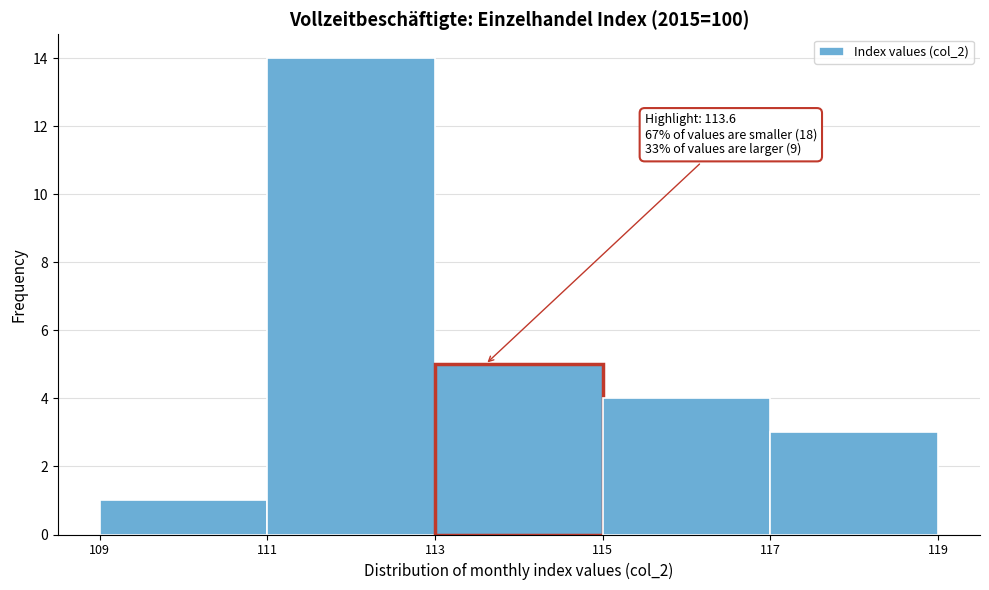

Which range on the x-axis has the tallest bar?

111 to 113